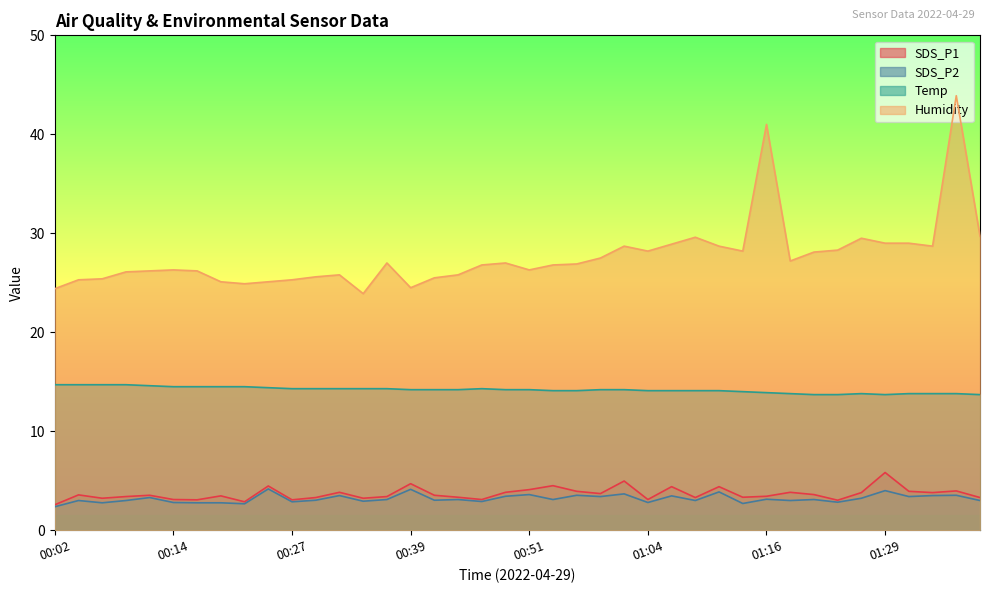

How many lines are shown in the chart?

4